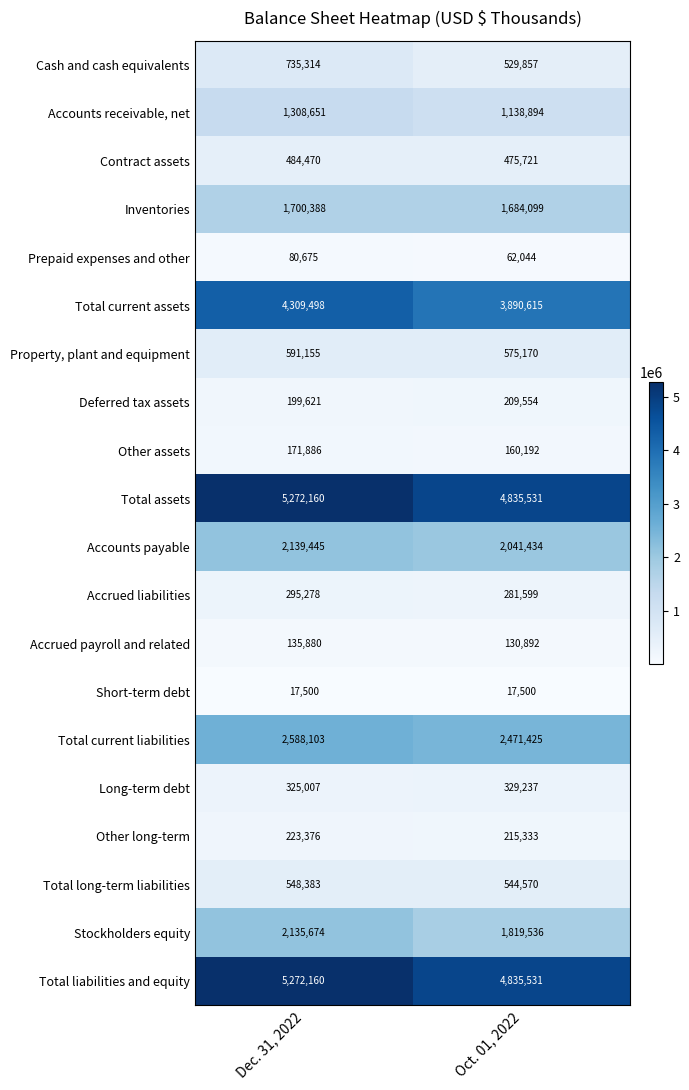

Rank the categories by Long-term debt value from highest to lowest.

Oct. 01, 2022, Dec. 31, 2022